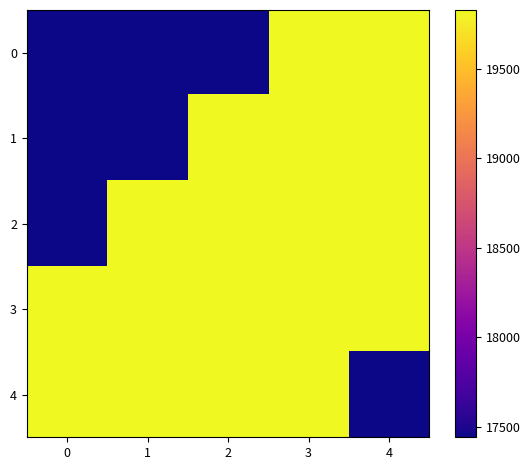

Between 0 and 2, which series saw the biggest shift?

1